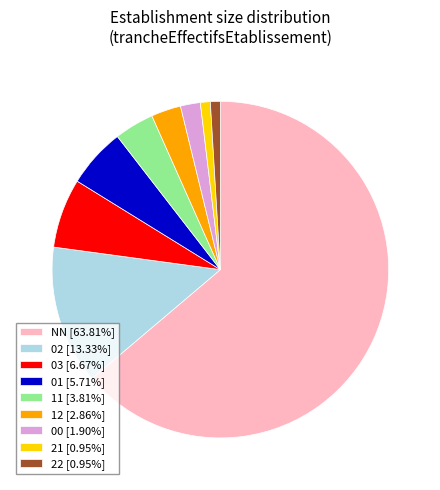

Is there a majority slice in this chart?

Yes